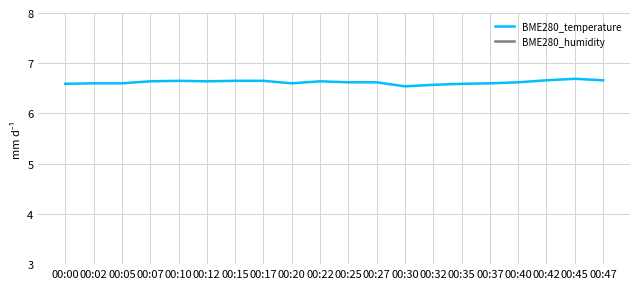

What is the lowest value of the BME280_humidity series?

63.0